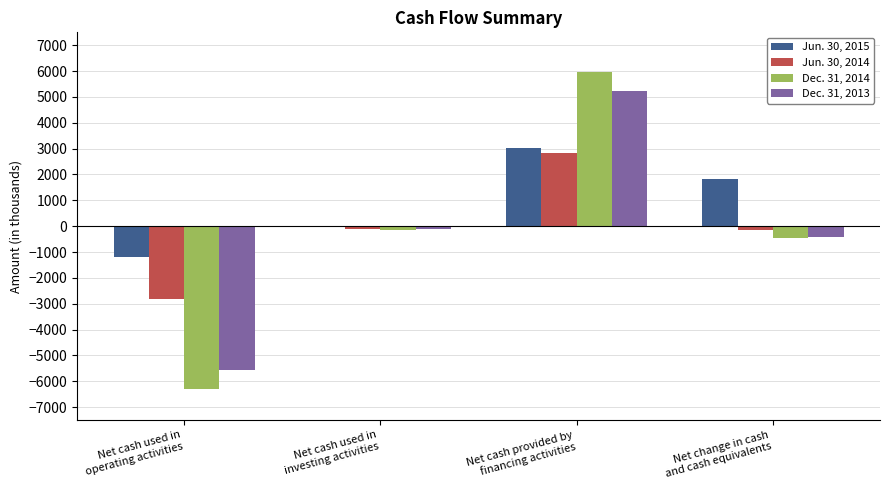

What are all the series names shown in the legend?

Jun. 30, 2015, Jun. 30, 2014, Dec. 31, 2014, Dec. 31, 2013